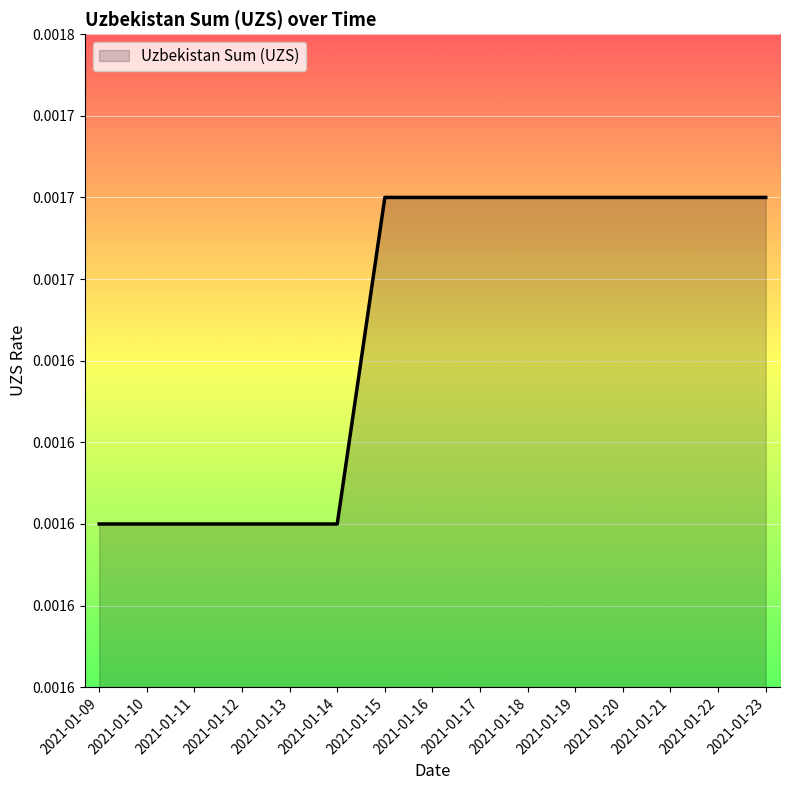

Does the chart display data point markers on the line(s)?

No